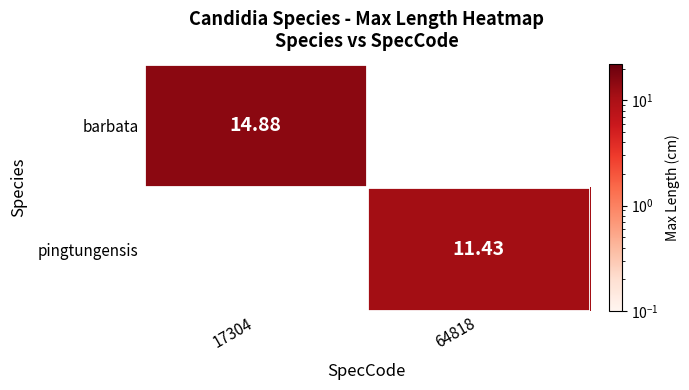

The value of barbata at 64818 is 0.0. True or false?

True